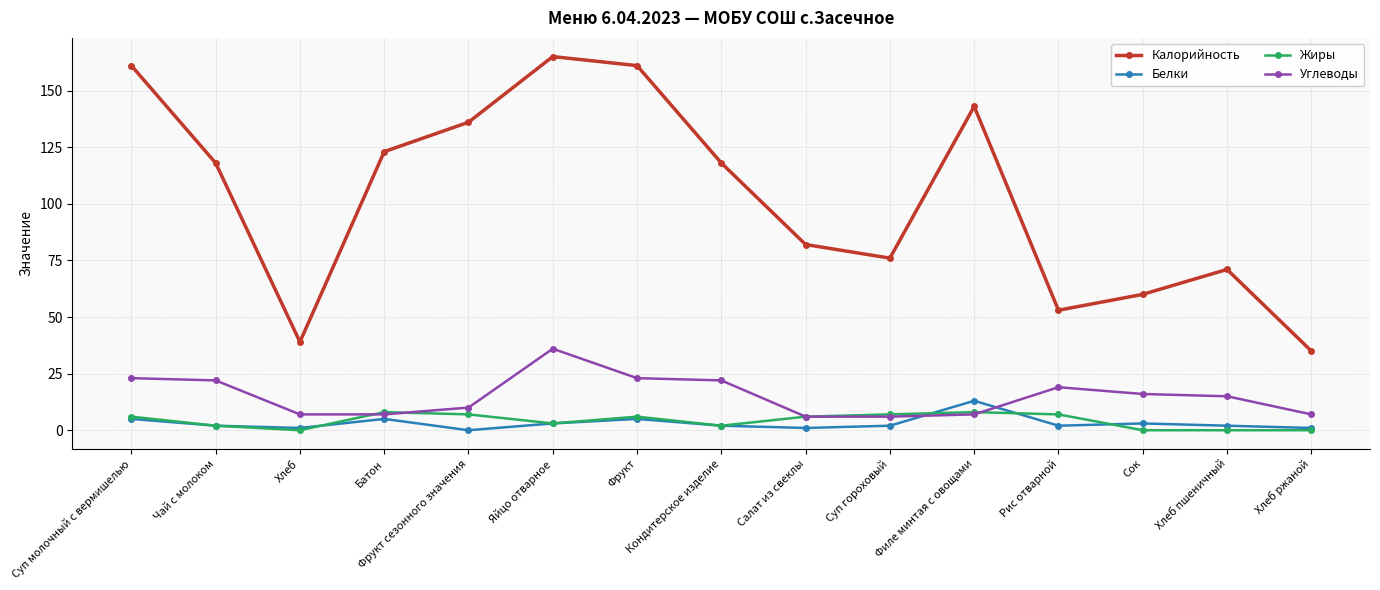

The value of Углеводы at Батон is 7. True or false?

True